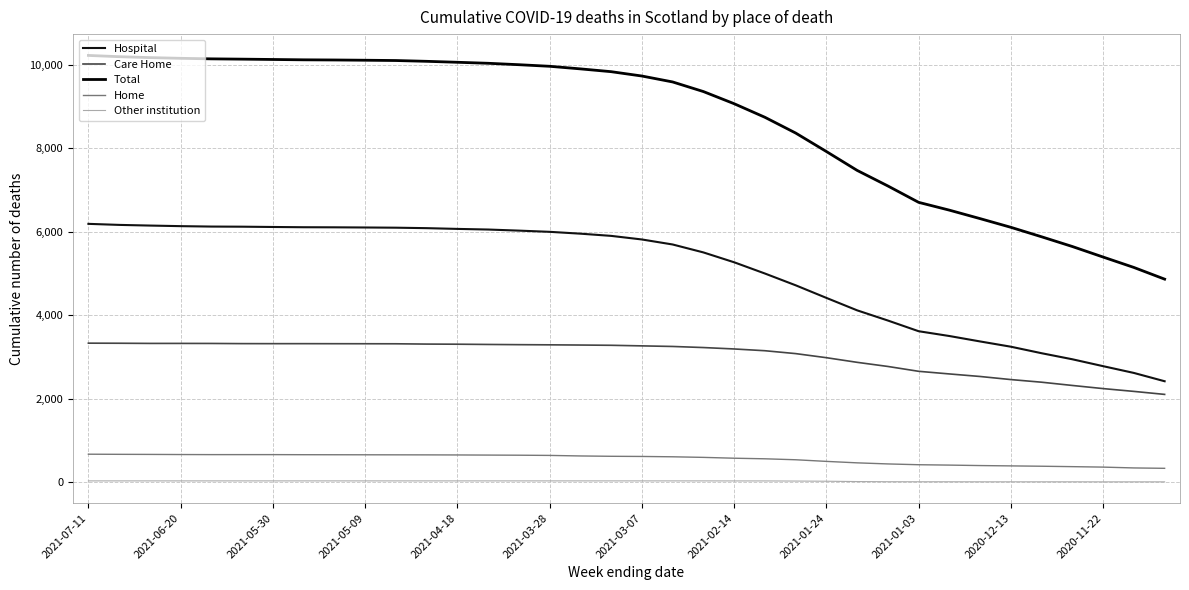

How many values in the Home series are below 621?

18